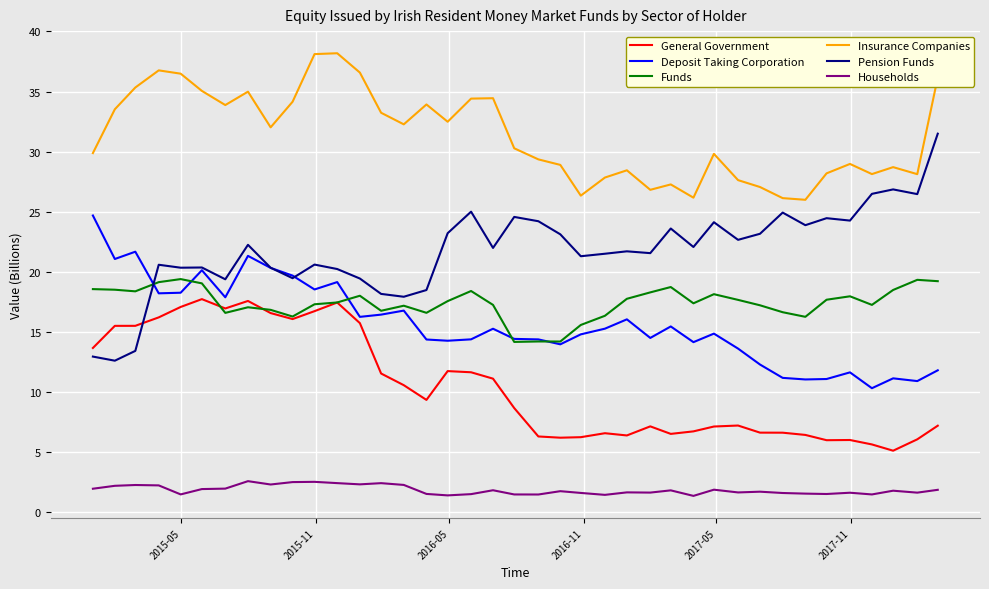

How many interior local valleys does the Insurance Companies series have?

10